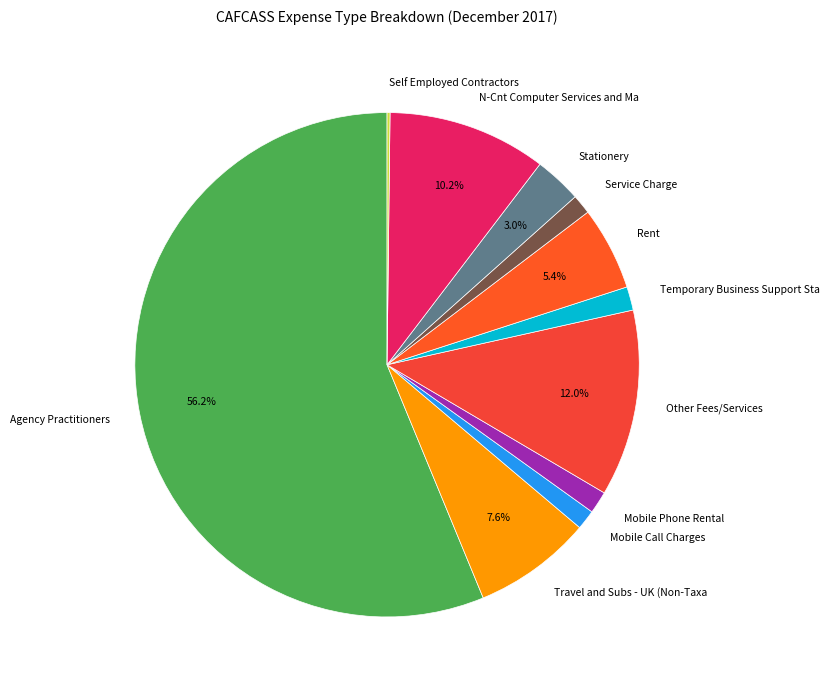

Combined, do Mobile Phone Rental and Rent account for over 50%?

No